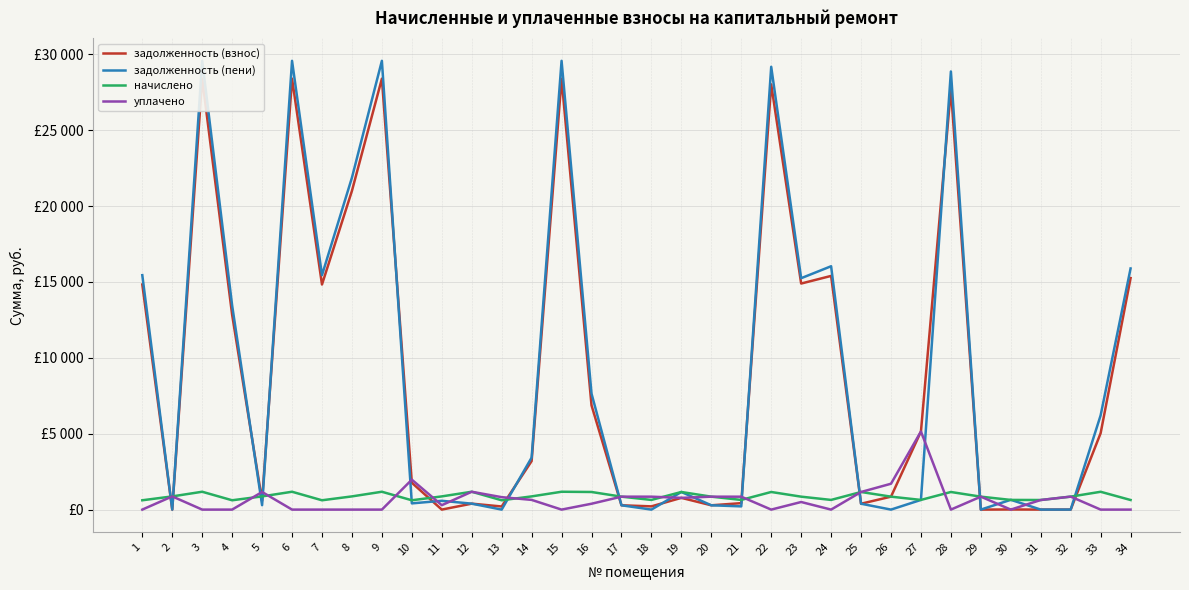

What is the difference between the second highest and minimum values in the начислено series?

561.6